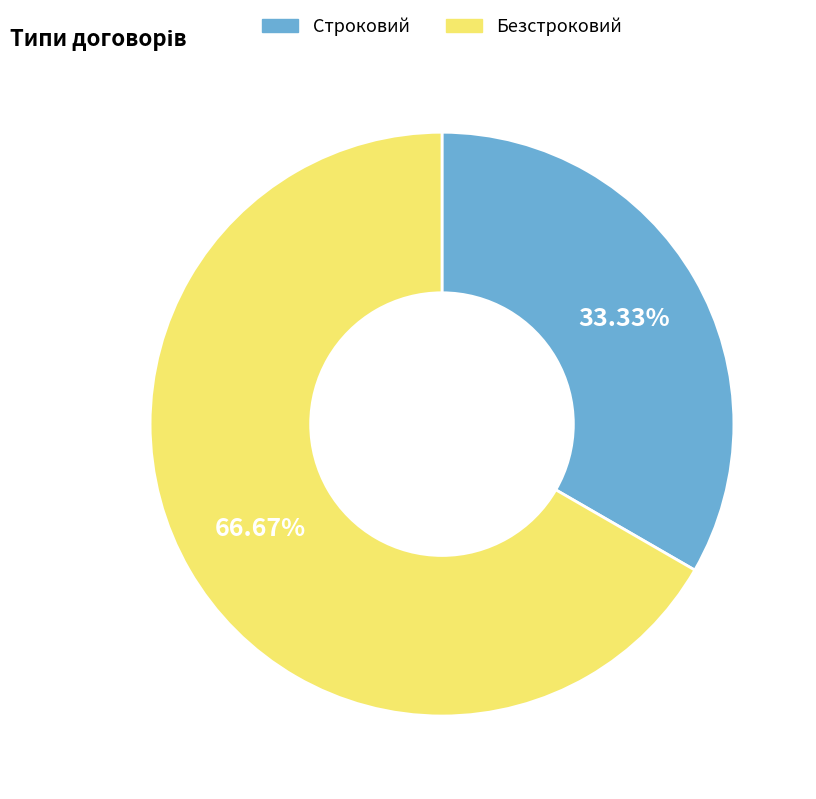

What percentage is NOT represented by Строковий?

66.7%